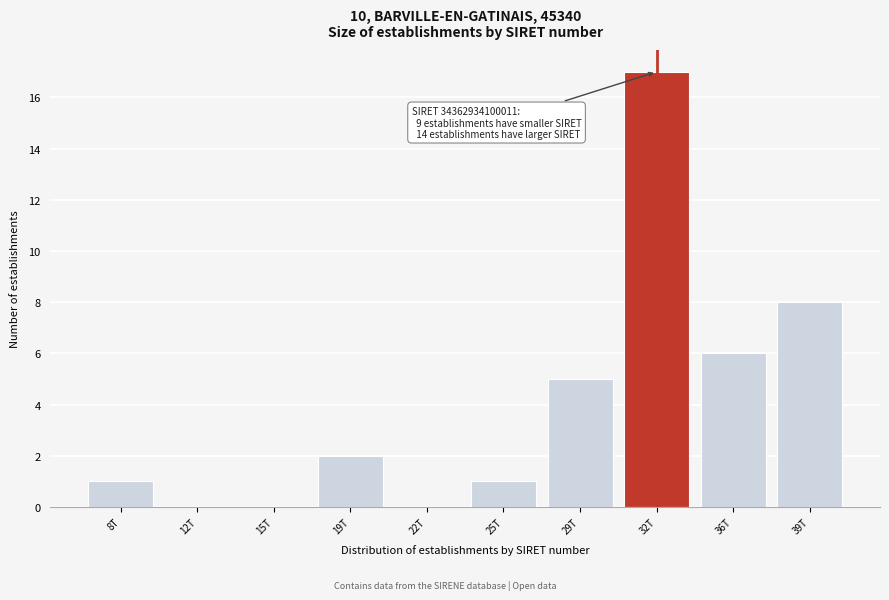

Reading right to left, extract all data points from this chart.

39T=8	36T=6	32T=17	29T=5	25T=1	22T=0	19T=2	15T=0	12T=0	8T=1